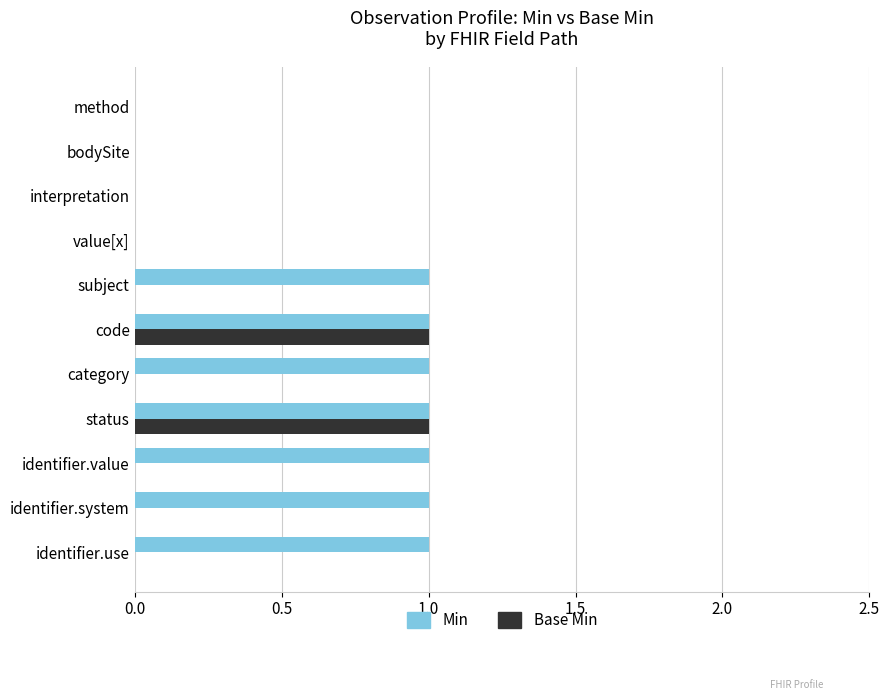

The Min series shows 0 at method. True or false?

True